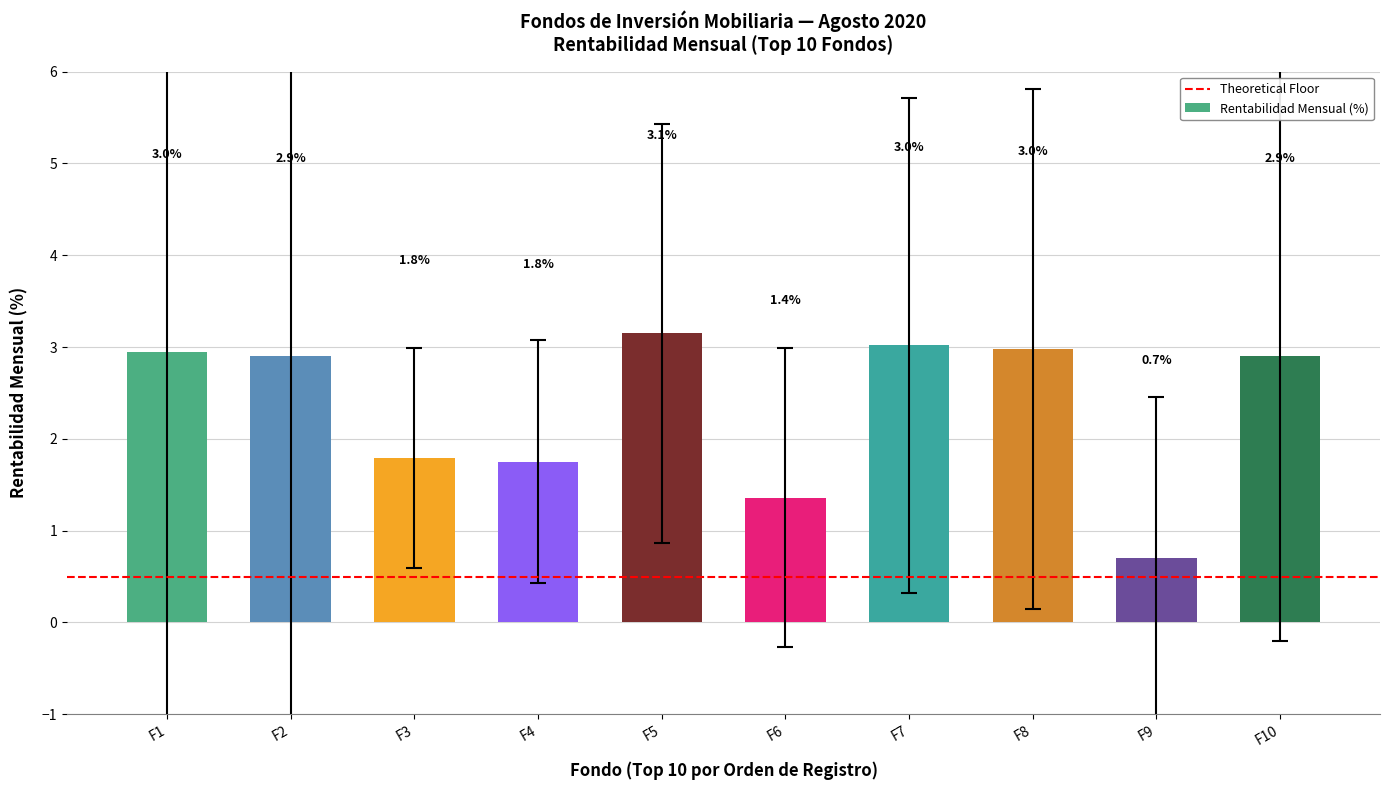

What is the value of the 2nd bar from the left?

2.9